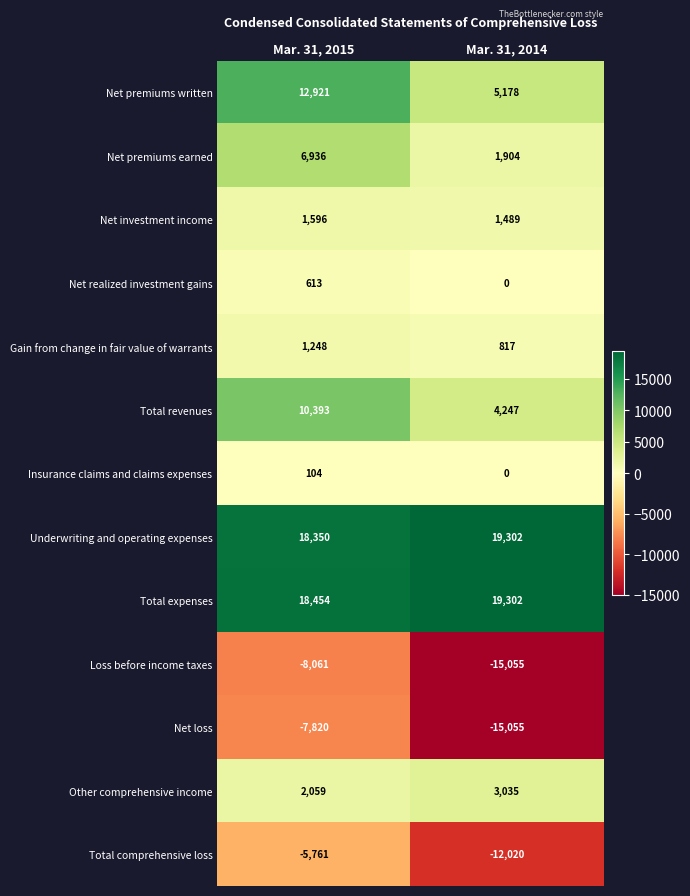

What is the sum of the Net realized investment gains values at Mar. 31, 2014 and Mar. 31, 2015?

613